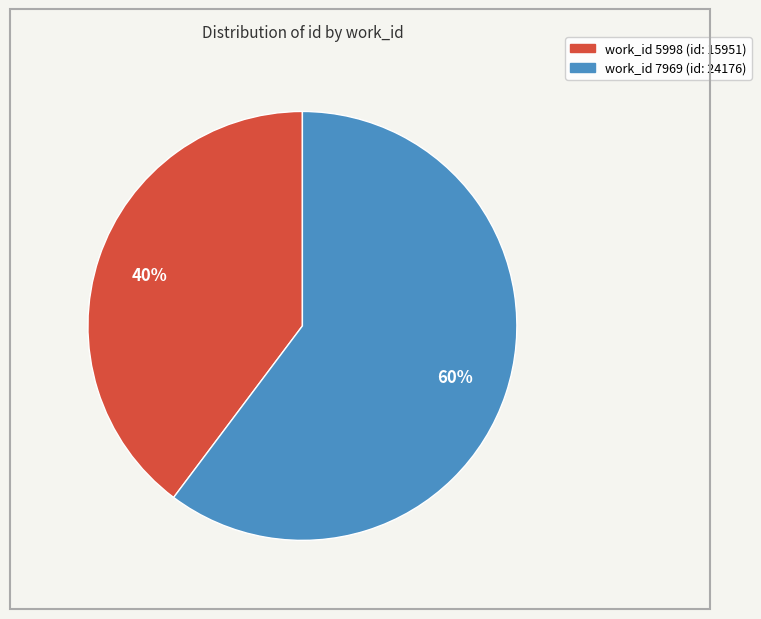

To the nearest percent, what is the average slice percentage?

50%